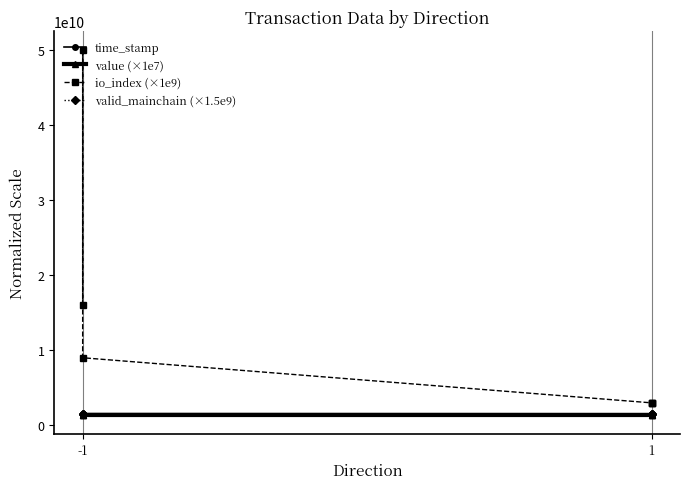

Where is value (×1e7) nearest to the value 1348253213?

-1